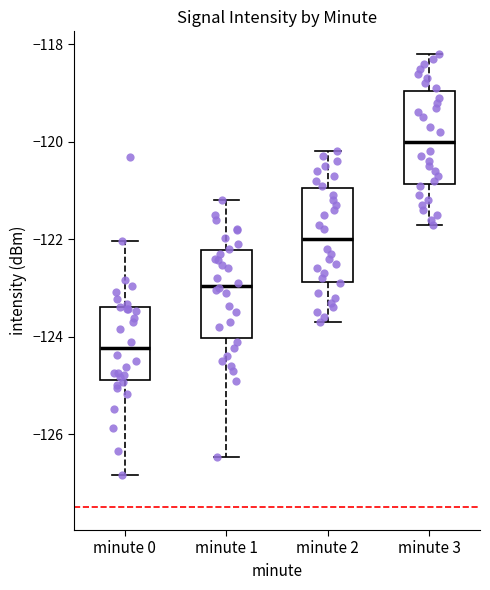

Which box has the lowest median line?

minute 0